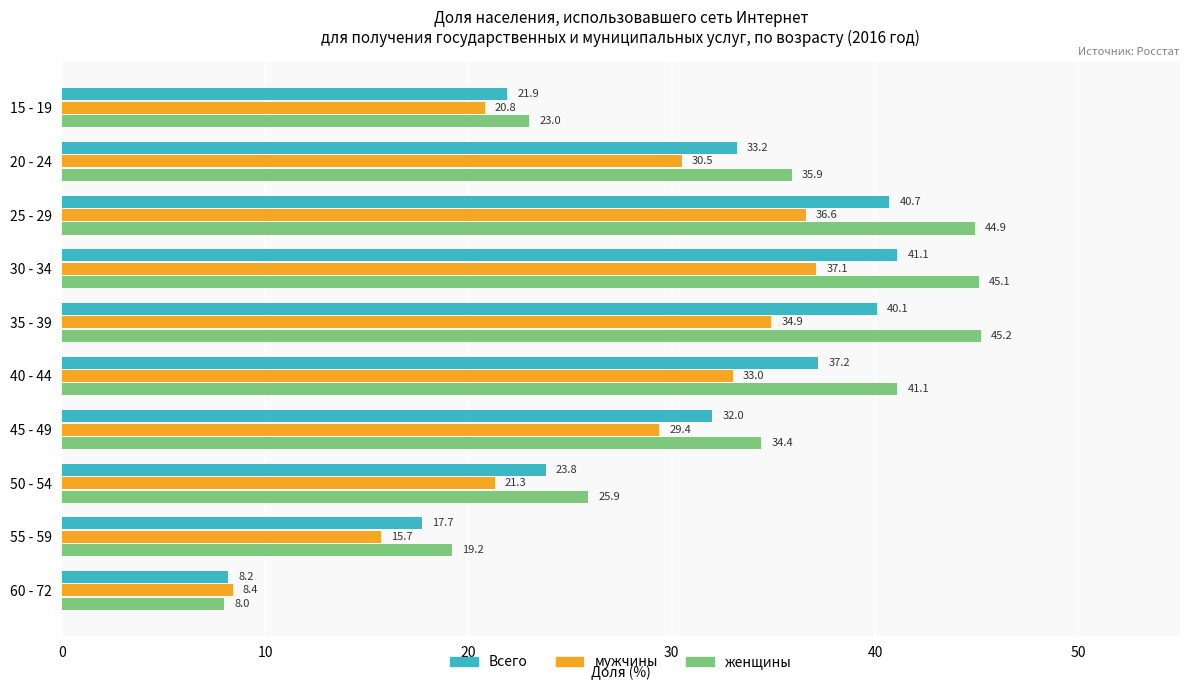

Is it true that женщины equals 54.5 at 45 - 49?

False